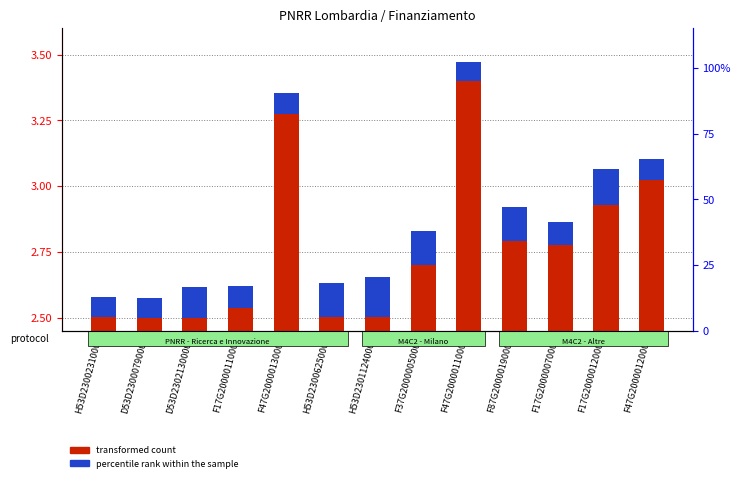

Where is transformed count nearest to the value 2?

D53D23021300001